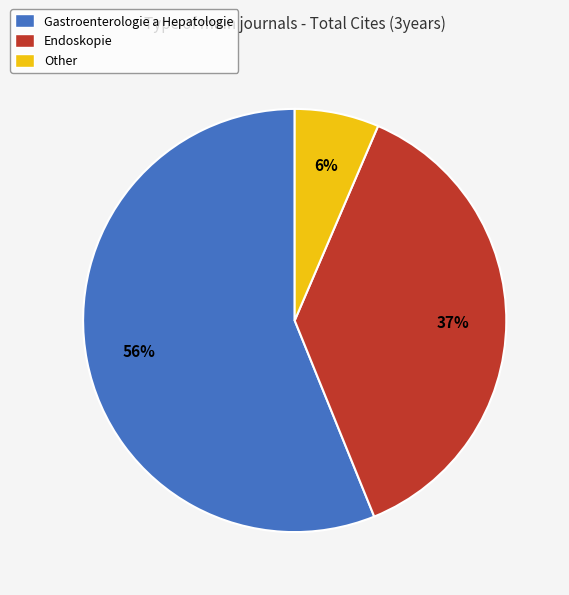

How many slices are in this pie chart?

3